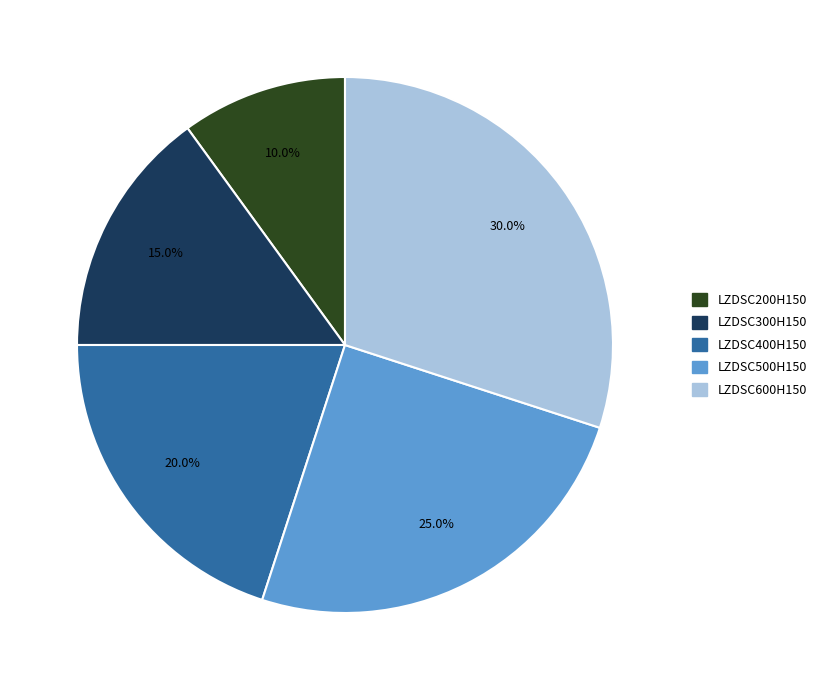

Which has a higher value, LZDSC600H150 or LZDSC400H150?

LZDSC600H150